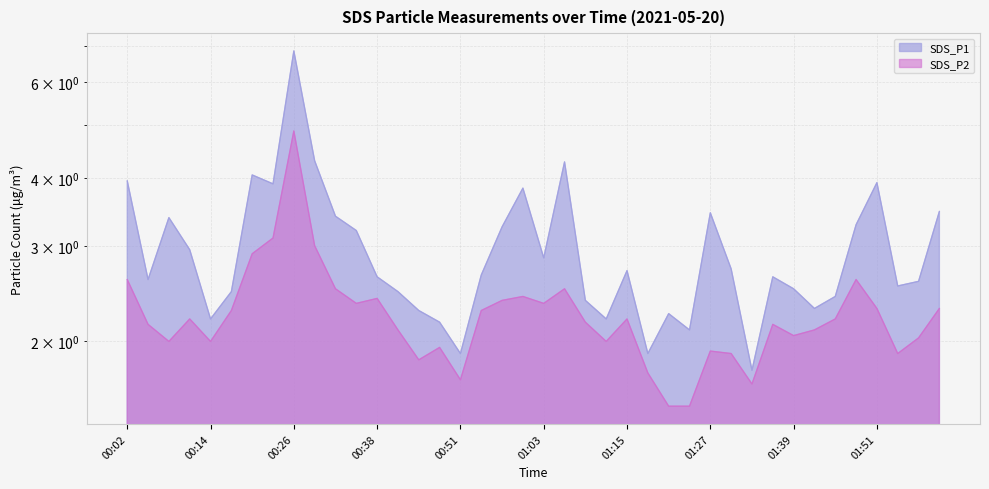

How many values in the SDS_P1 series are below 2?

3